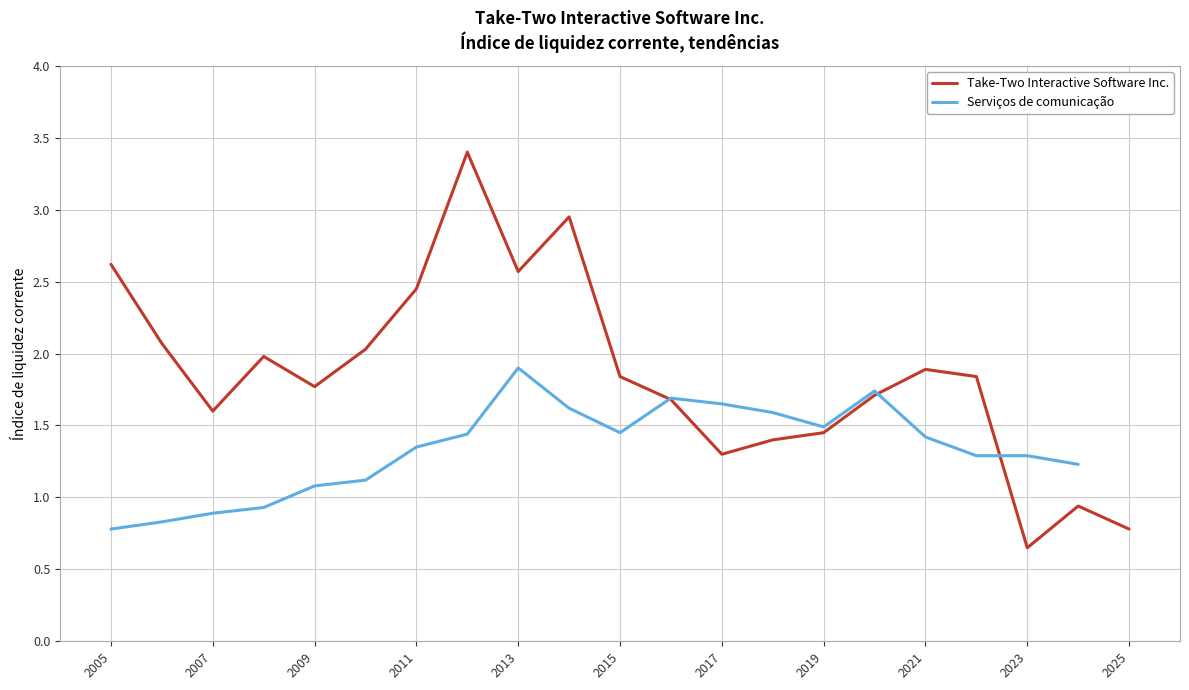

Is this an area chart (filled region under the line)?

No